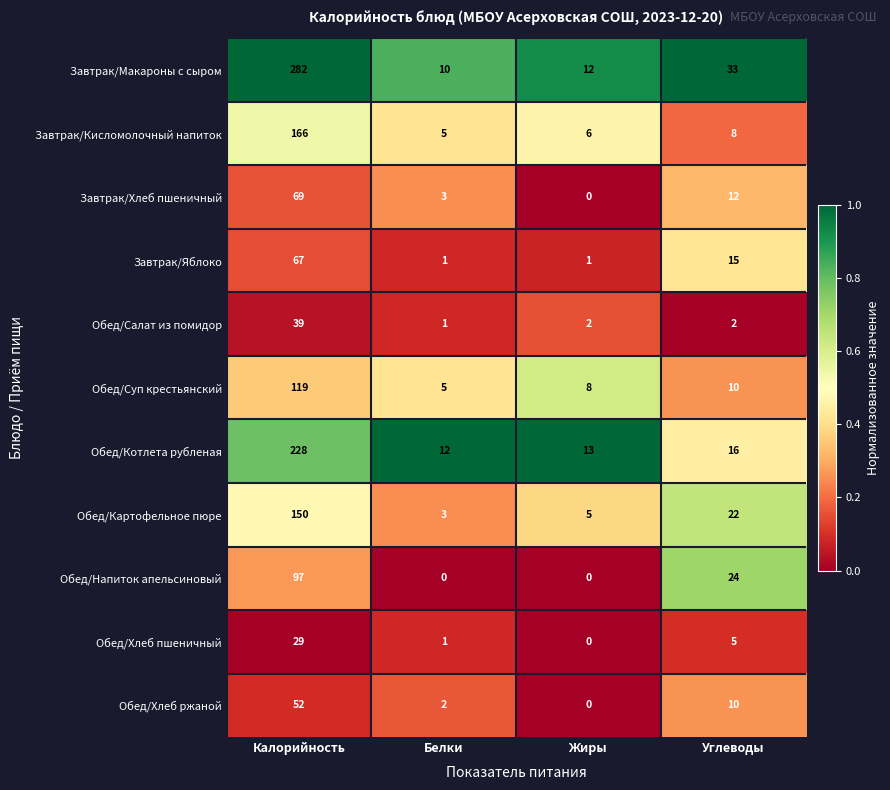

How many categories are shown in the chart?

4